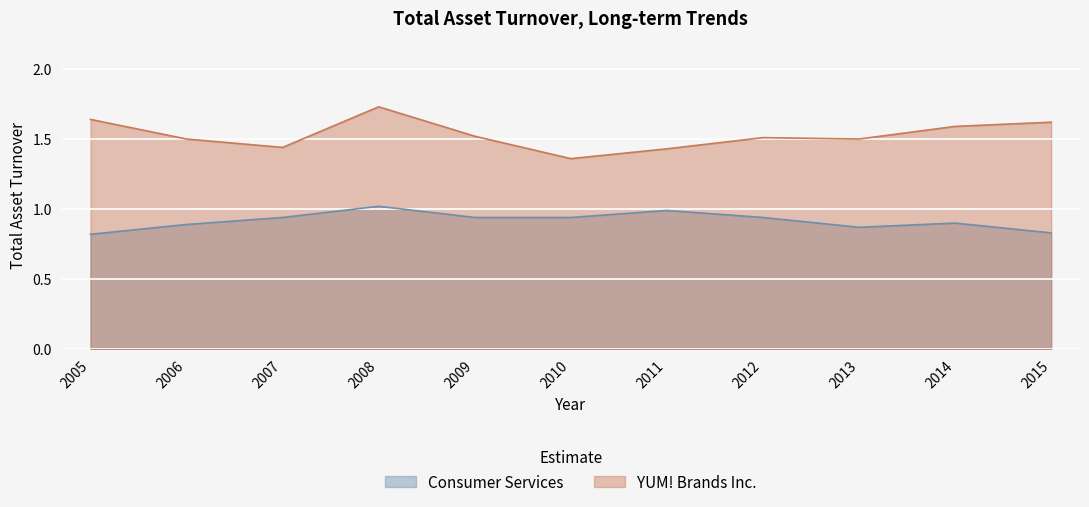

Which series changed the most between 2005 and 2013?

YUM! Brands Inc.